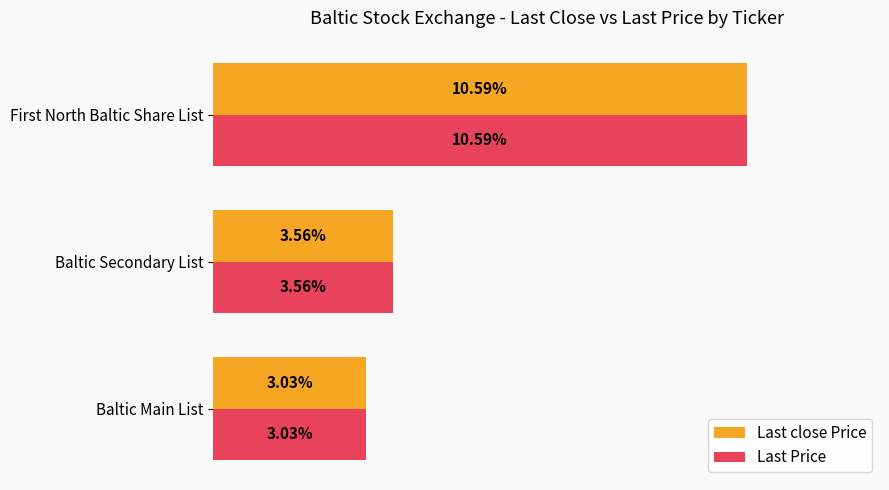

Is the value of Last Price at First North Baltic Share List greater than the value of Last close Price at Baltic Secondary List?

Yes